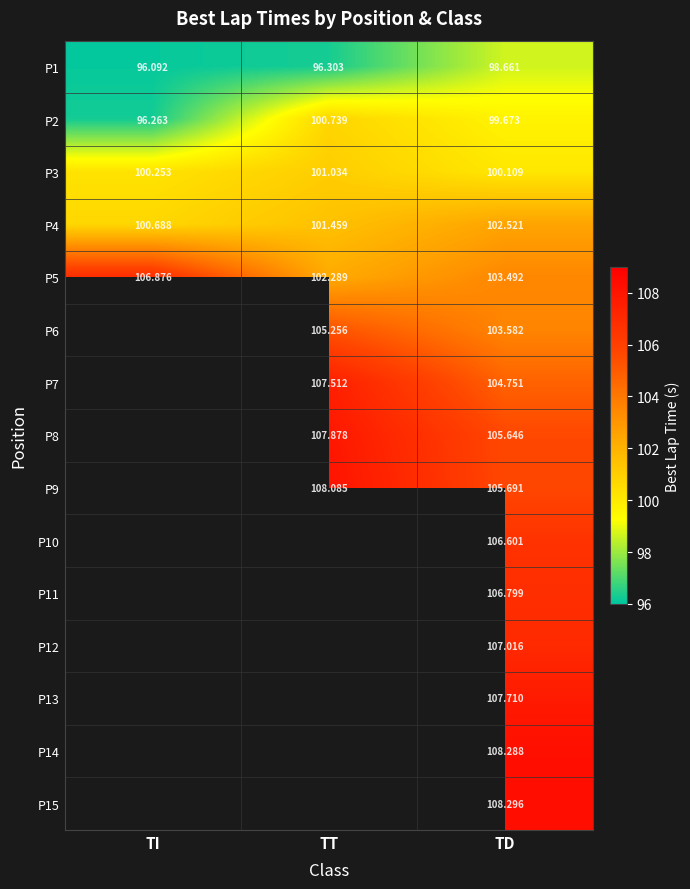

What is the total value across all series at TT?

930.6